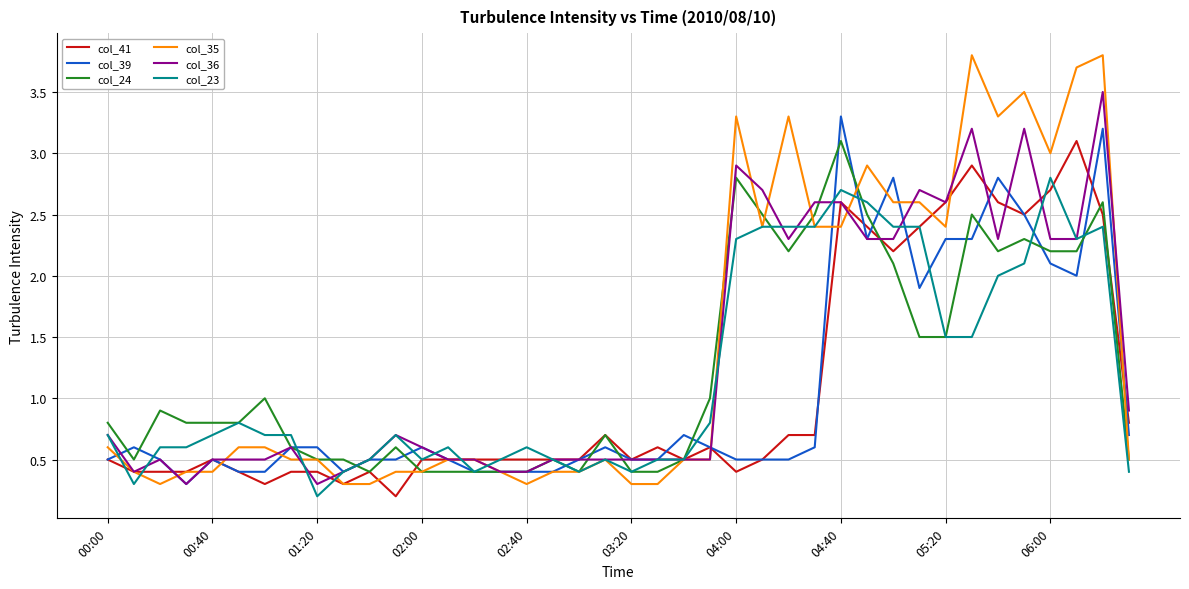

Which series has the largest range (max minus min)?

col_35